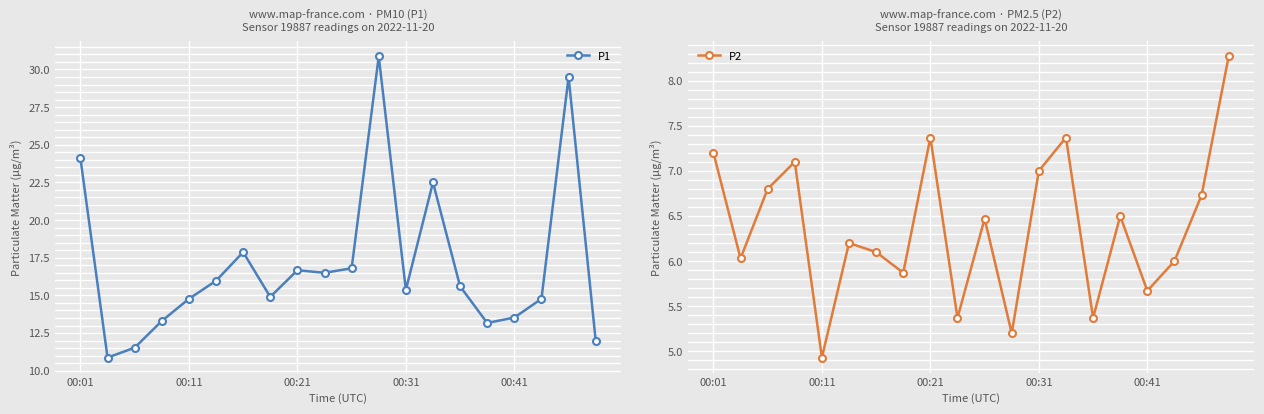

What position from the right is 13?

7